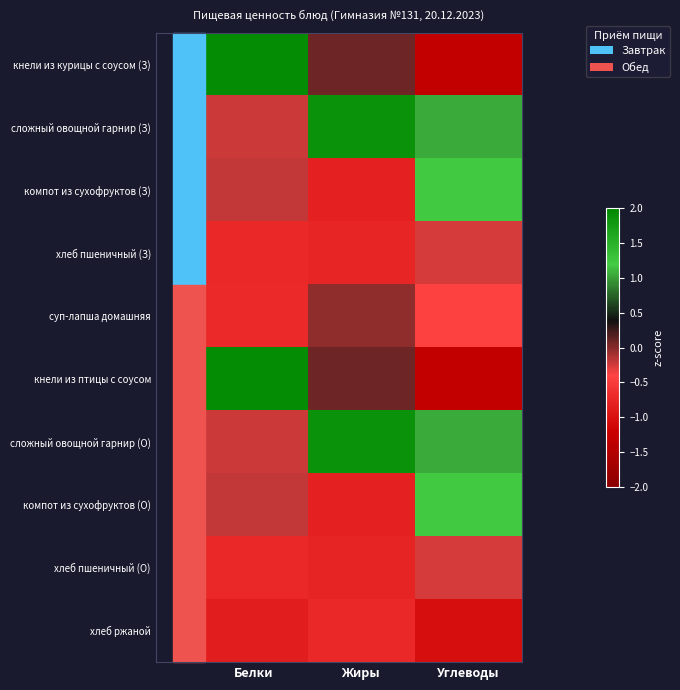

How many categories are shown in the chart?

3